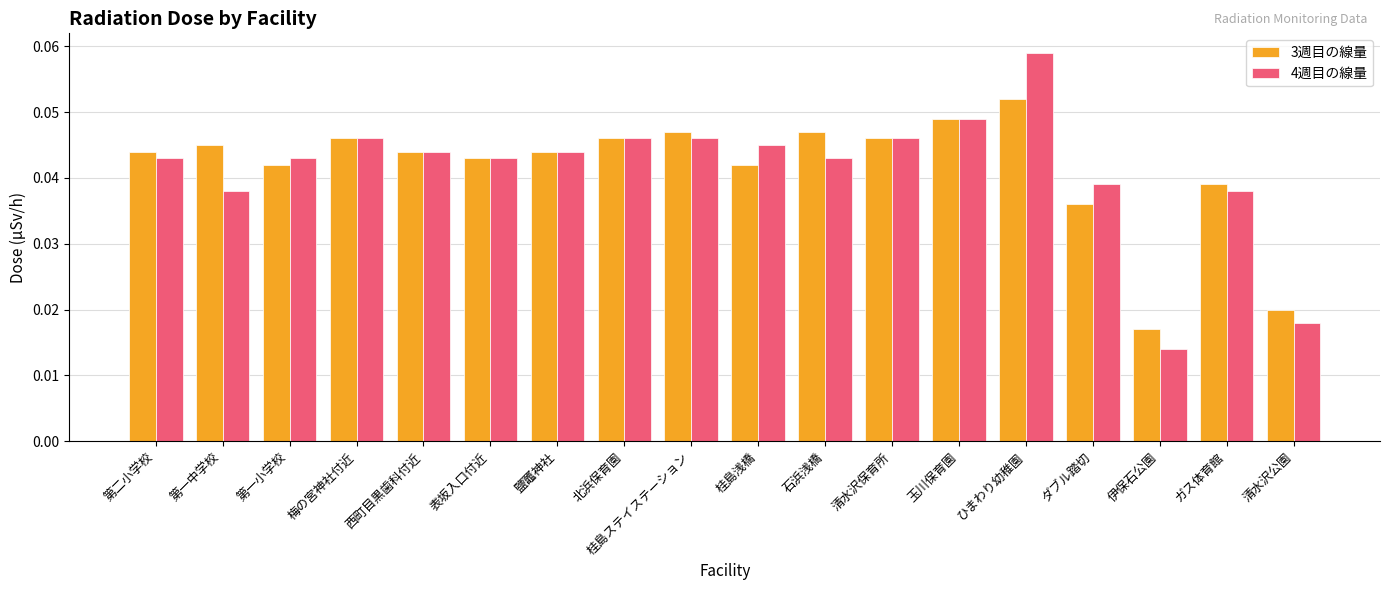

At 桂島浅橋, list the series in order from smallest to largest.

3週目の線量, 4週目の線量